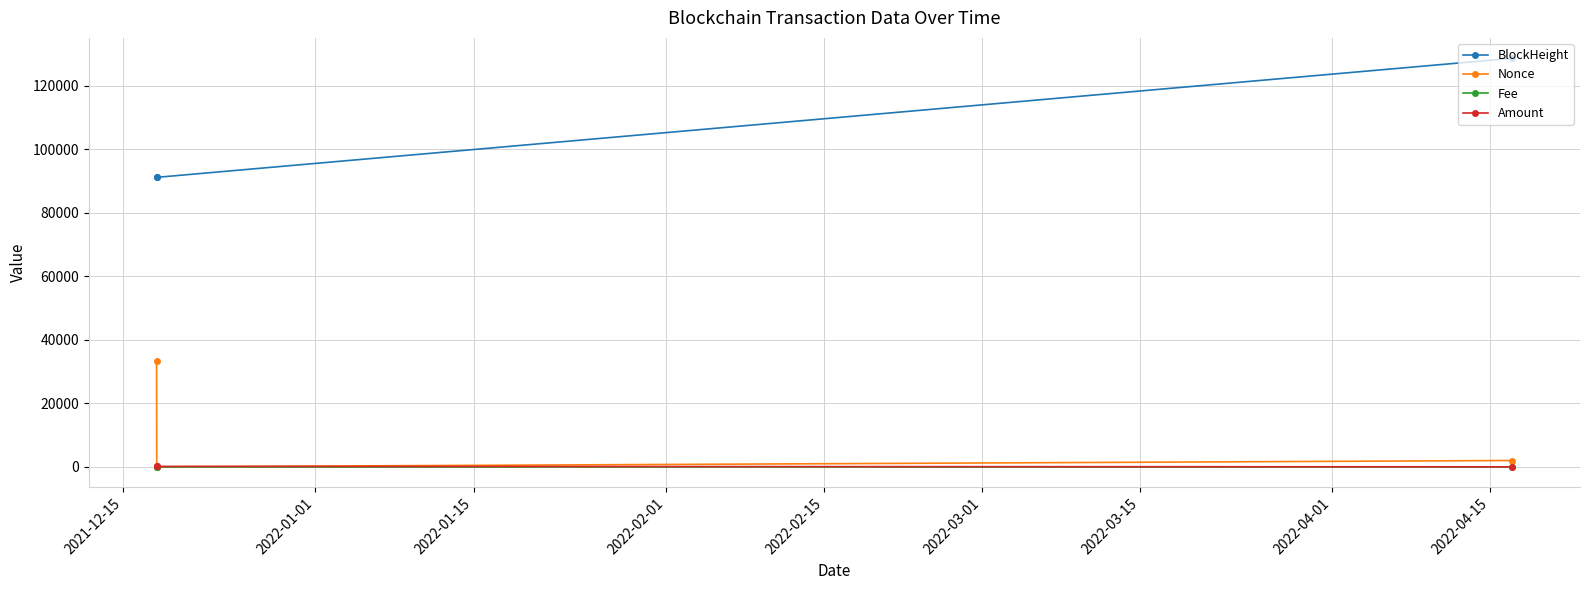

At how many categories does at least one series exceed 14359?

3